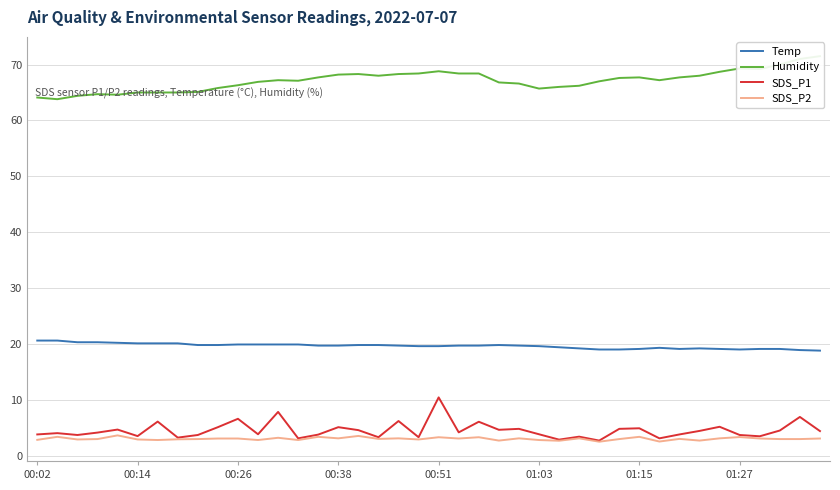

True or false: SDS_P2 has more than 0 interior local peaks.

True